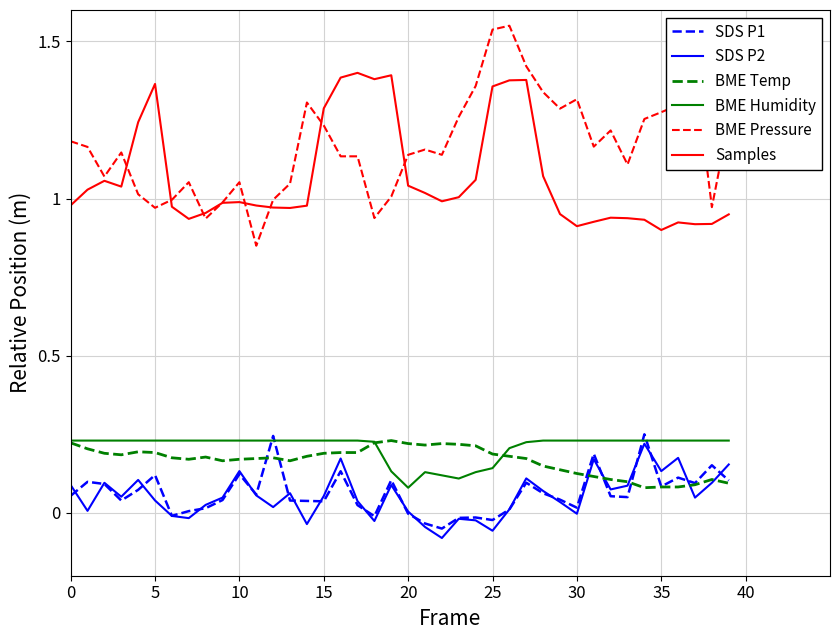

Which series has the largest range (max minus min)?

BME Pressure